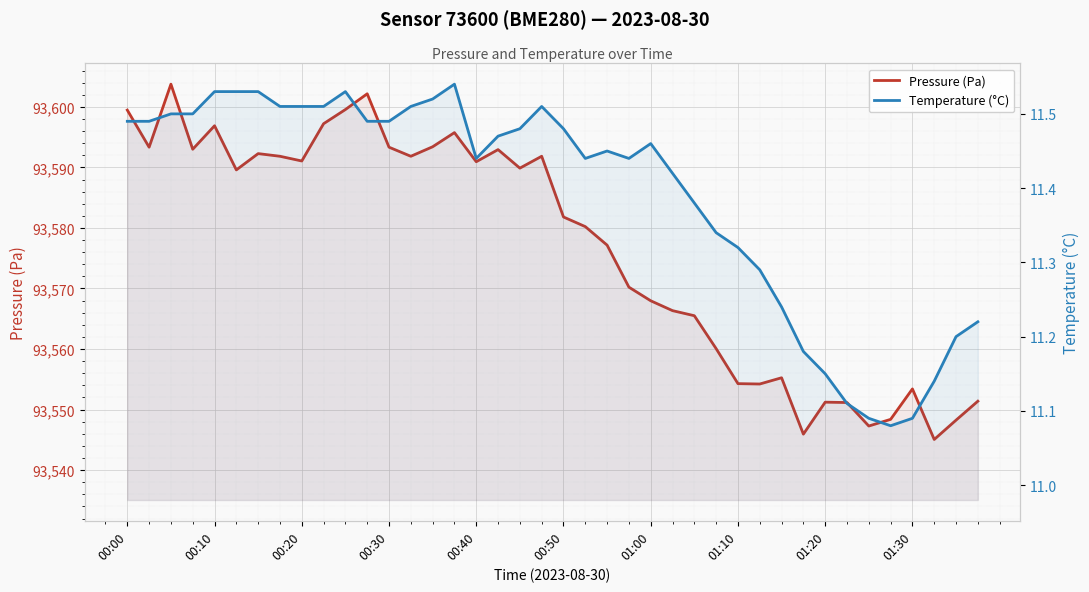

Does the chart display data point markers on the line(s)?

No